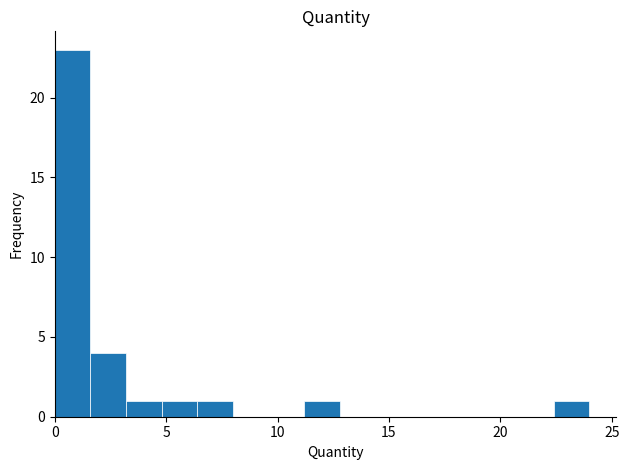

Around what value on the x-axis is the tallest bar? Give the approximate position of its centre, as read against the axis.

1.0